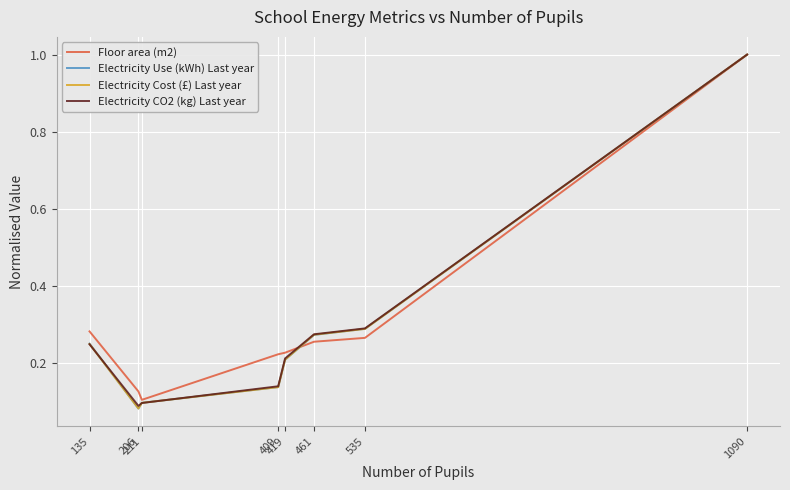

True or false: Floor area (m2) has a value of 0.1 at 461.

False